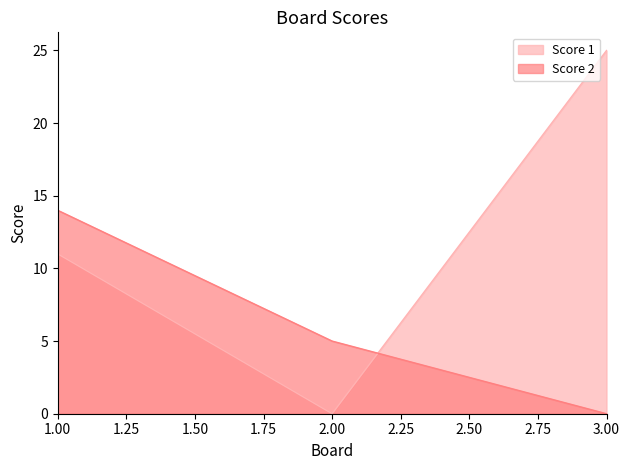

What is the value of the Score 2 point at the 1st from the left?

14